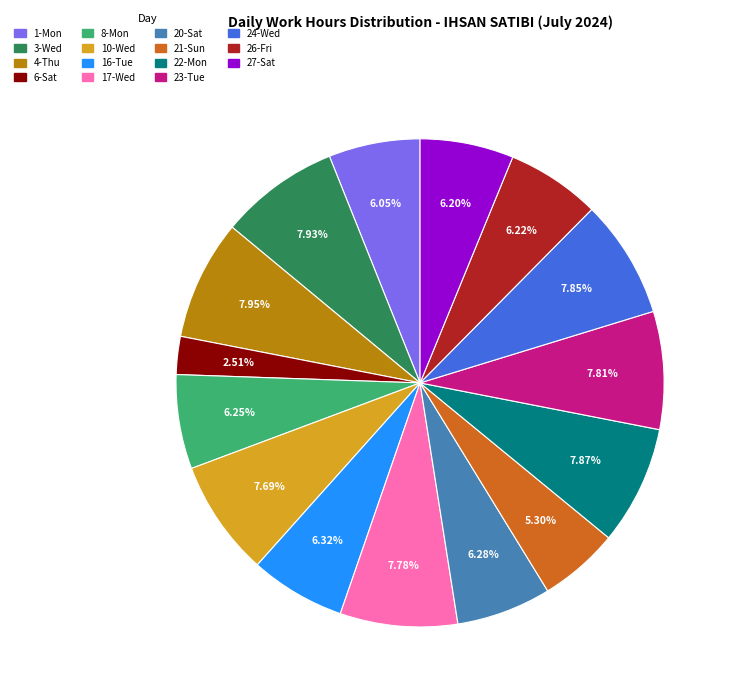

Count the number of slices in the pie.

15